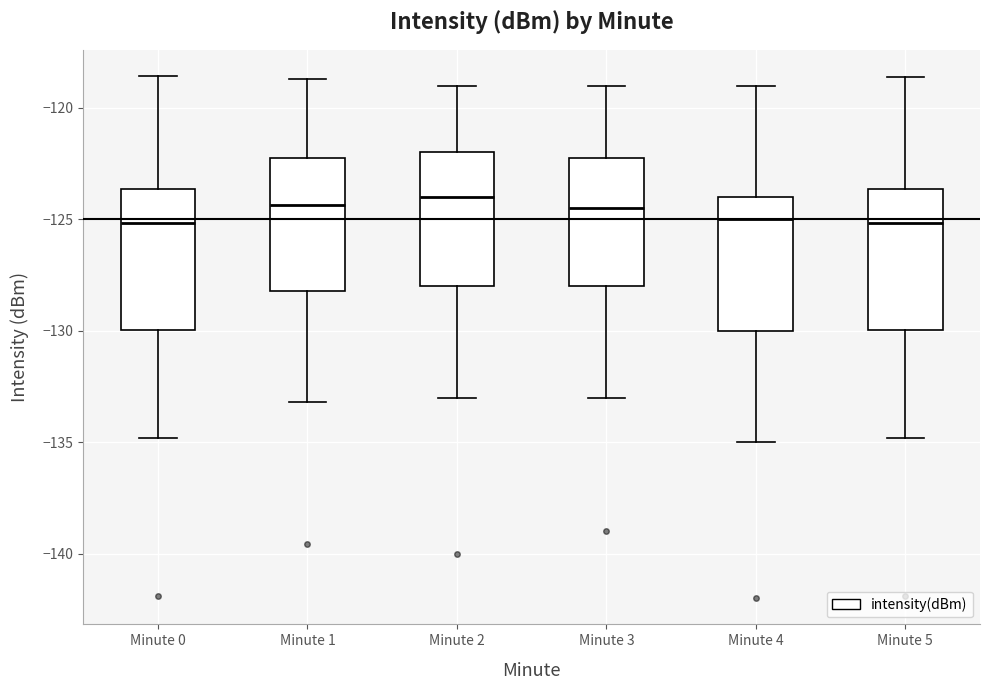

Where does the upper whisker of the box for Minute 1 end on the y-axis? The values are not printed on the chart, so give them approximately, as read against the axis.

-118.5